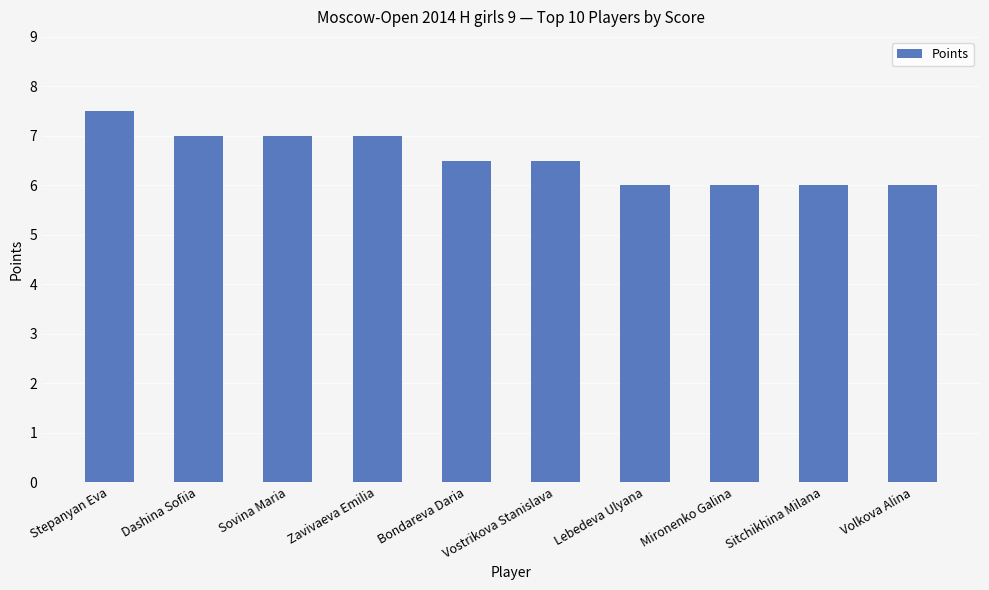

What is the greatest value displayed?

7.5